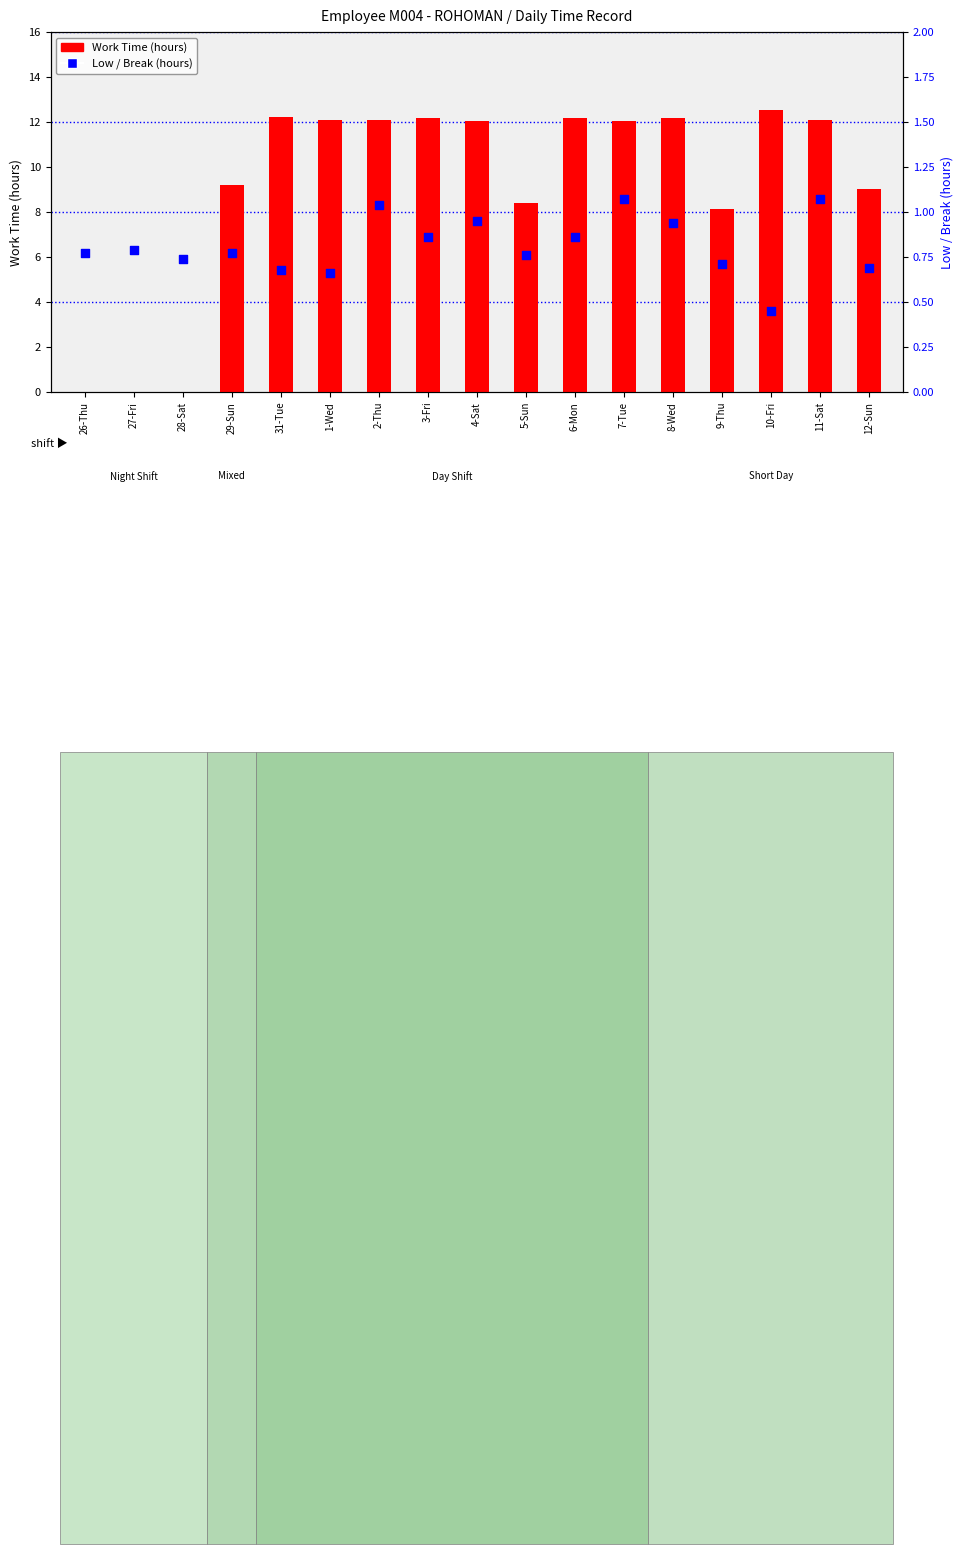

Is the value of Low / Break (hours) at 4-Sat greater than the value of Work Time (hours) at 3-Fri?

No